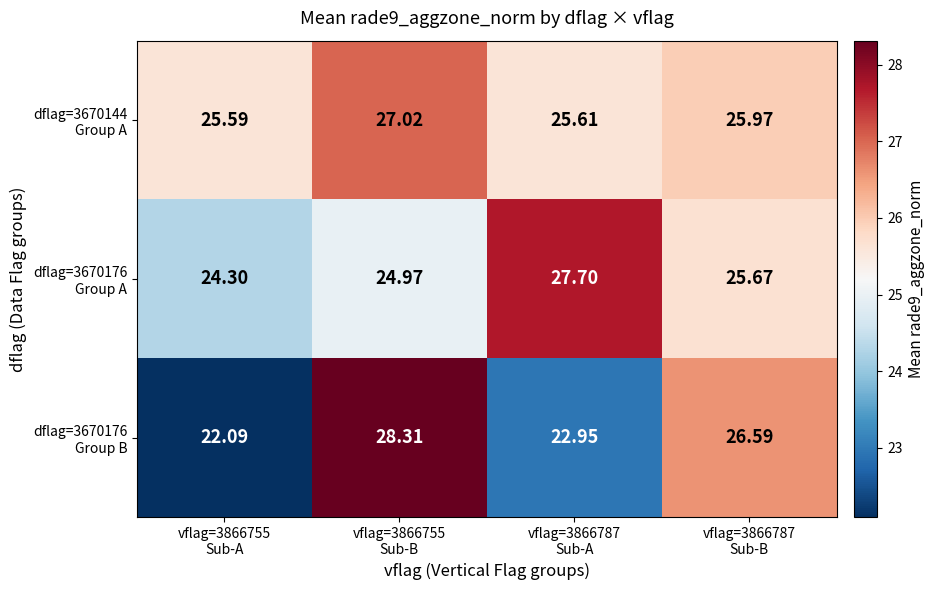

What is the spread (max minus min) of values at vflag=3866755
Sub-A?

3.5